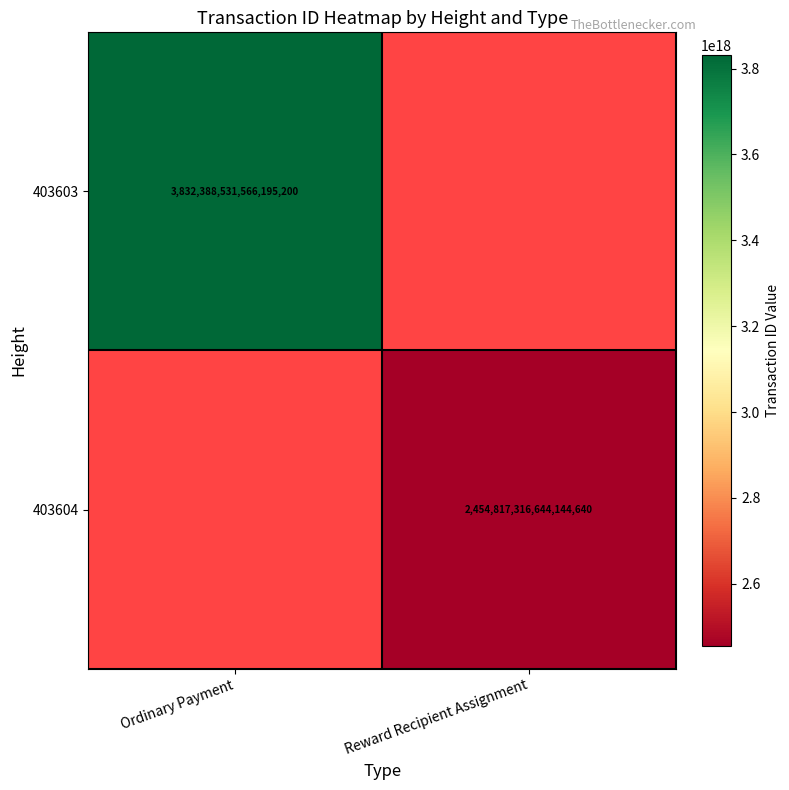

Which has a higher value, Reward Recipient Assignment or Ordinary Payment?

Ordinary Payment